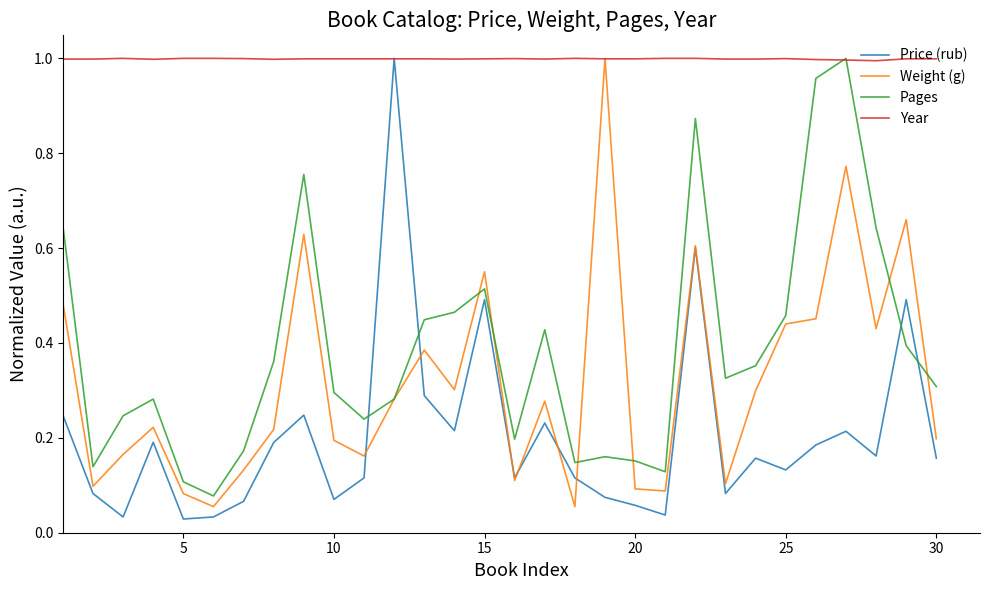

True or false: Weight (g) has more than 0 points higher than both neighbors.

True